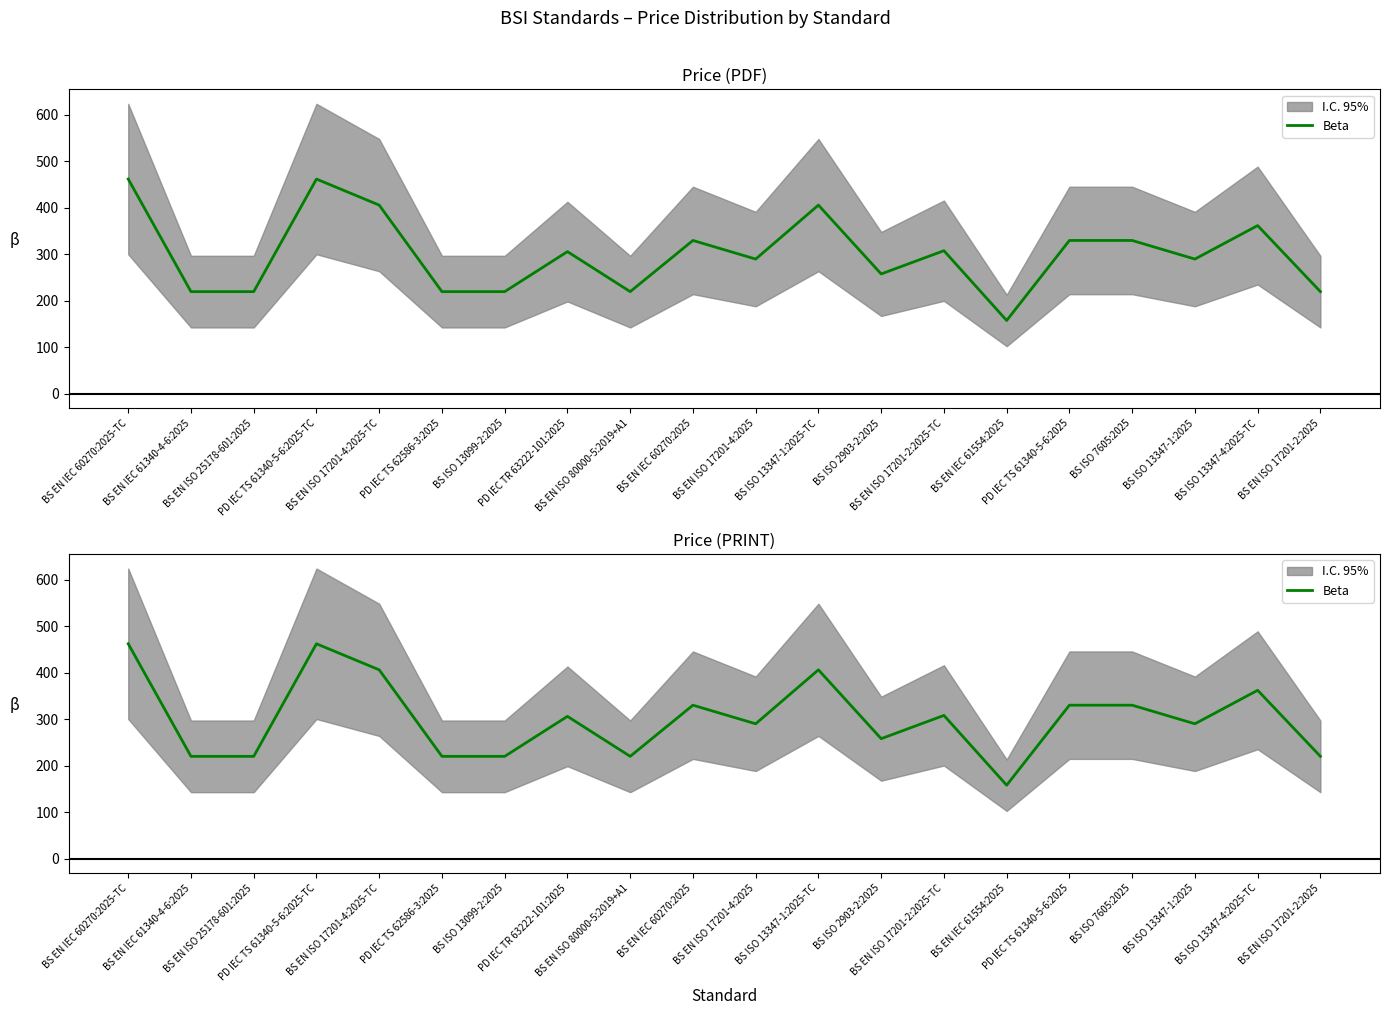

What is the difference between the second highest and second lowest values?

242